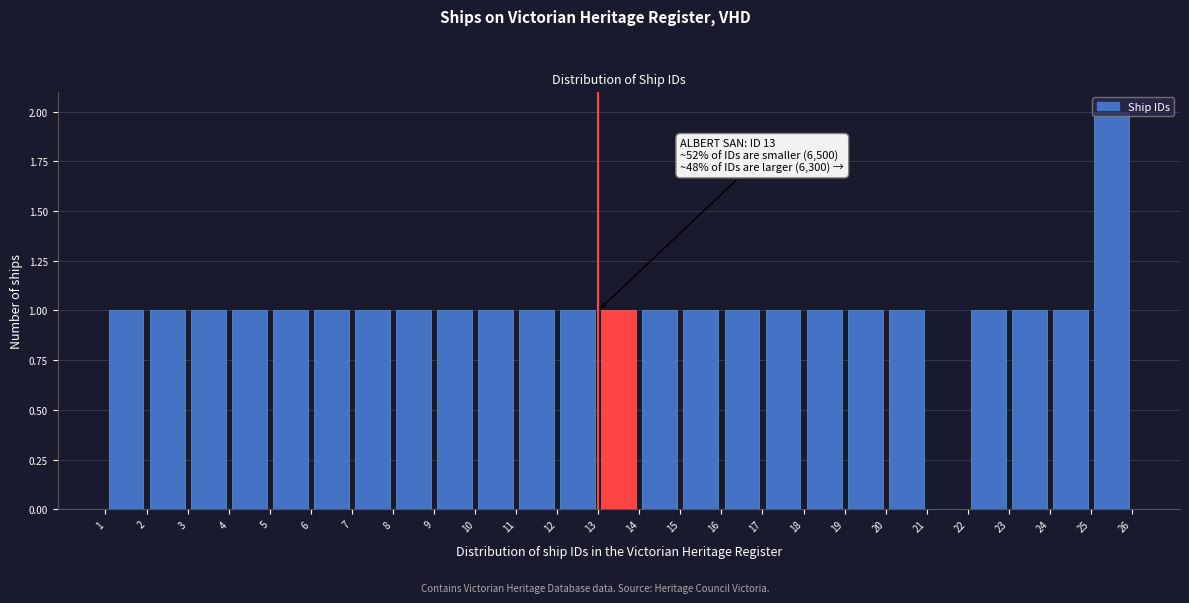

Over which range of the x-axis is the bar tallest?

25 to 26